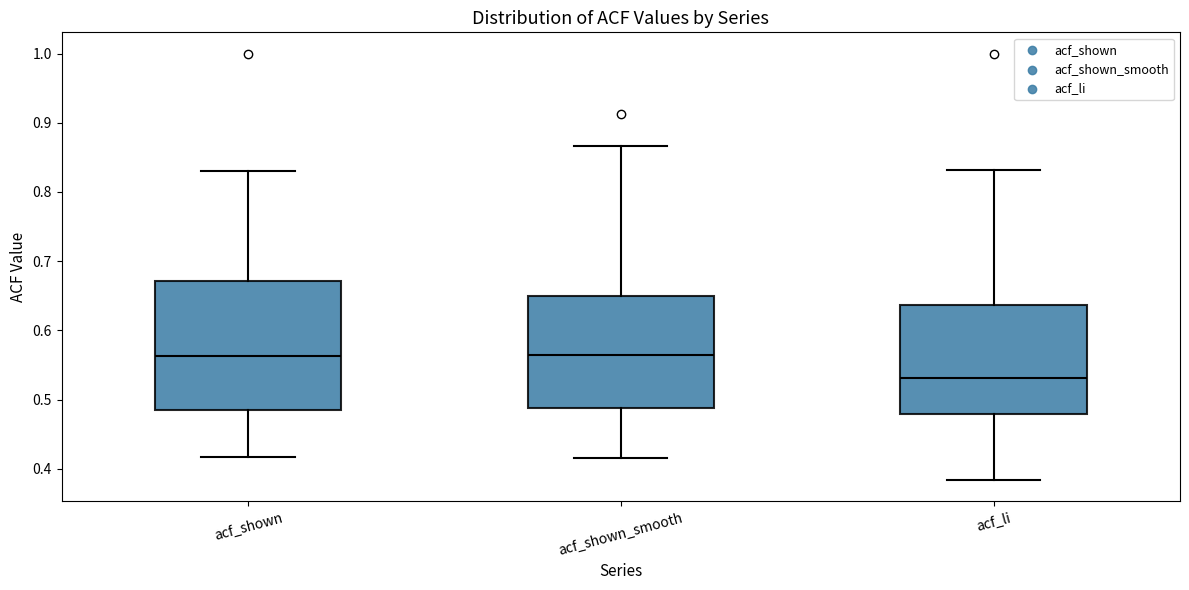

Reading left to right, read every box against the y-axis: the position of its median line, the range the box covers, and the ends of its whiskers. The values are not printed on the chart, so give them approximately, as read against the axis.

acf_shown: median 0.56, box 0.49 to 0.67, whiskers 0.42 to 0.83
acf_shown_smooth: median 0.57, box 0.49 to 0.65, whiskers 0.42 to 0.87
acf_li: median 0.53, box 0.48 to 0.64, whiskers 0.38 to 0.83